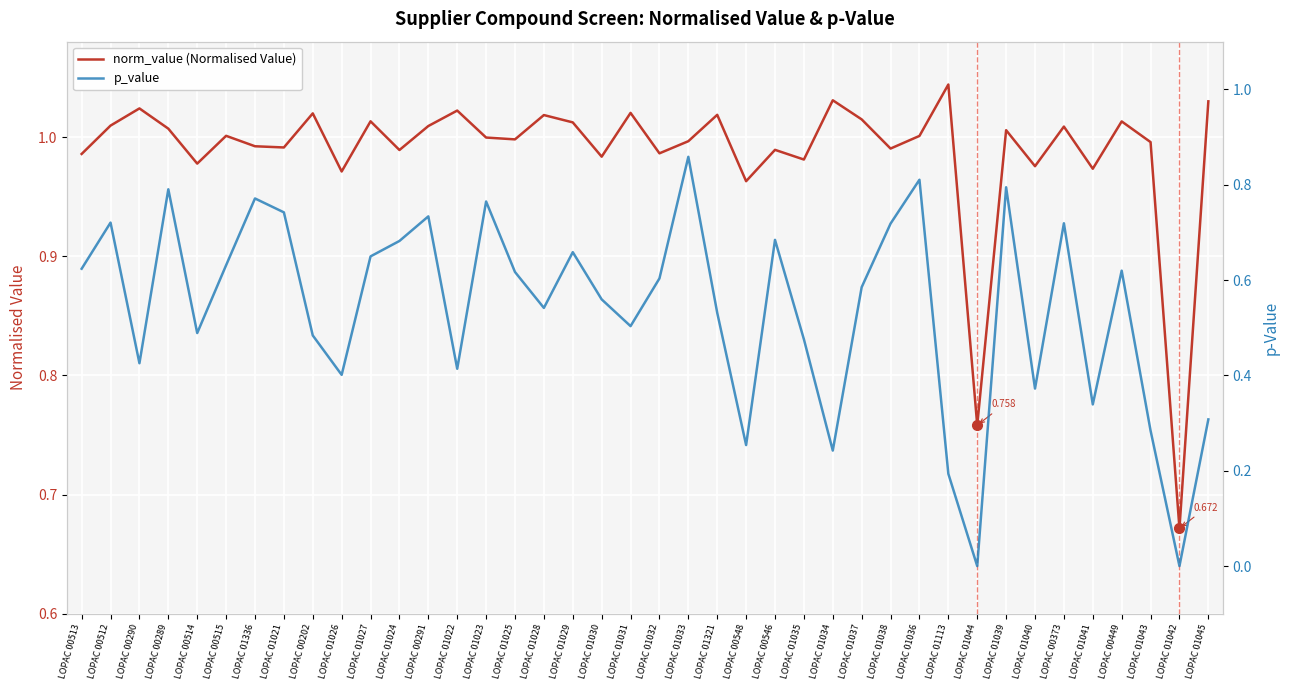

What is the spread (max minus min) of values at LOPAC 01029?

0.4